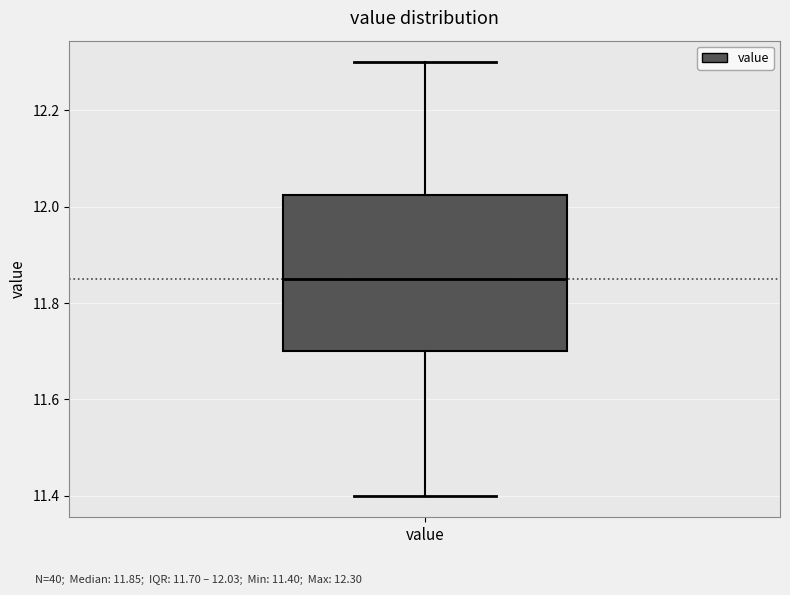

Read this box plot against the y-axis: the position of the median line, the range covered by the box, and the ends of both whiskers. The values are not printed on the chart, so give them approximately, as read against the axis.

median 11.86, box 11.70 to 12.02, whiskers 11.40 to 12.30